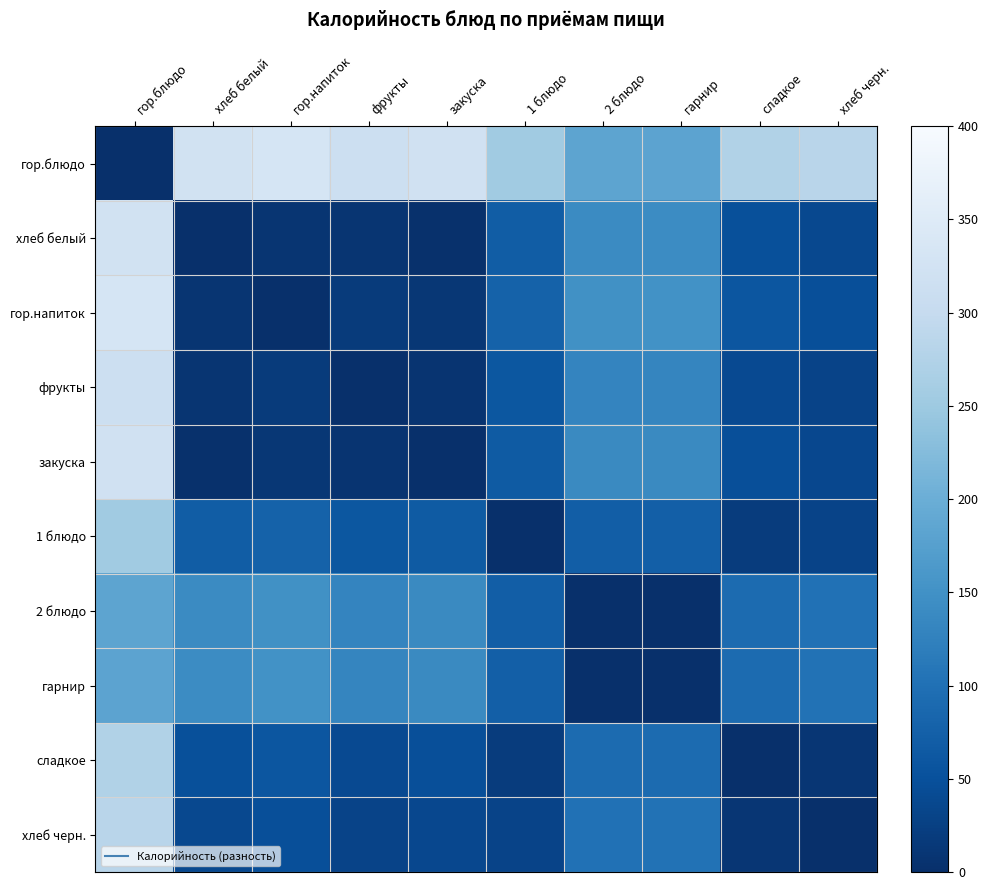

List the series in order of their peak value, highest first.

гор.блюдо, гор.напиток, хлеб белый, закуска, фрукты, хлеб черн., сладкое, 1 блюдо, 2 блюдо, гарнир